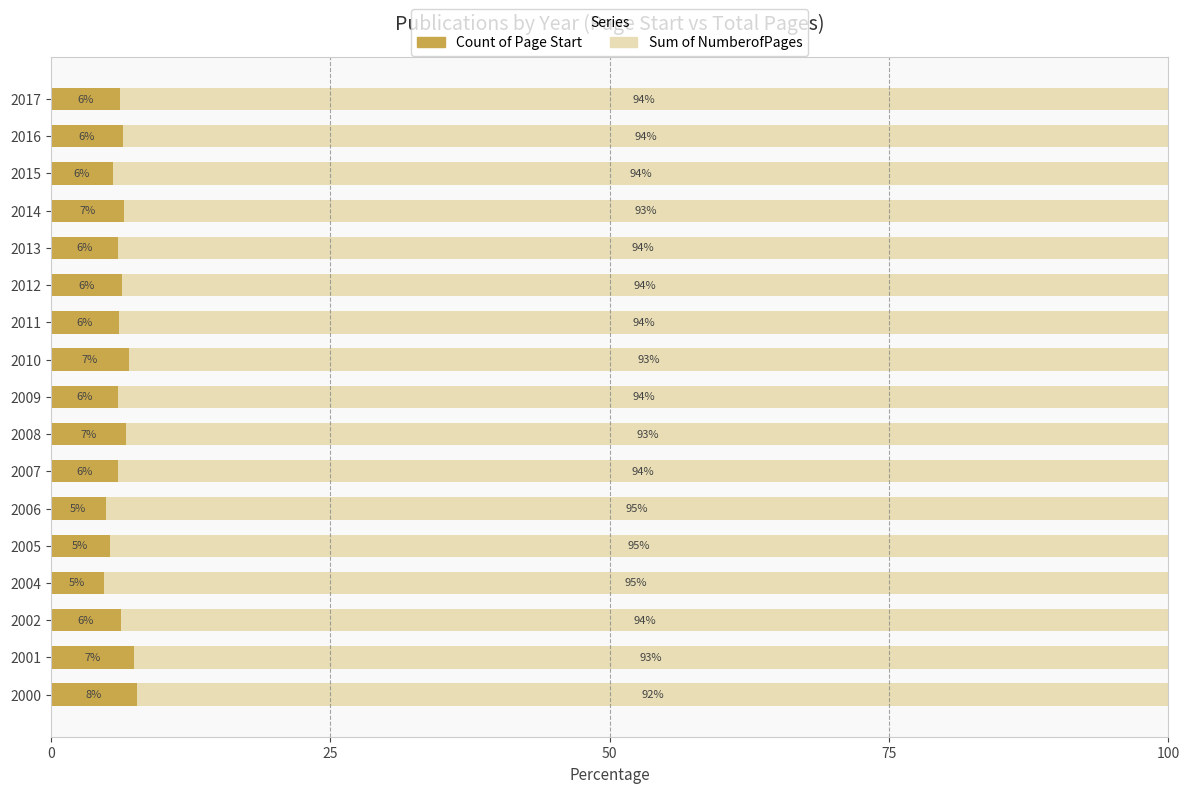

What is the maximum value for Count of Page Start?

7.7